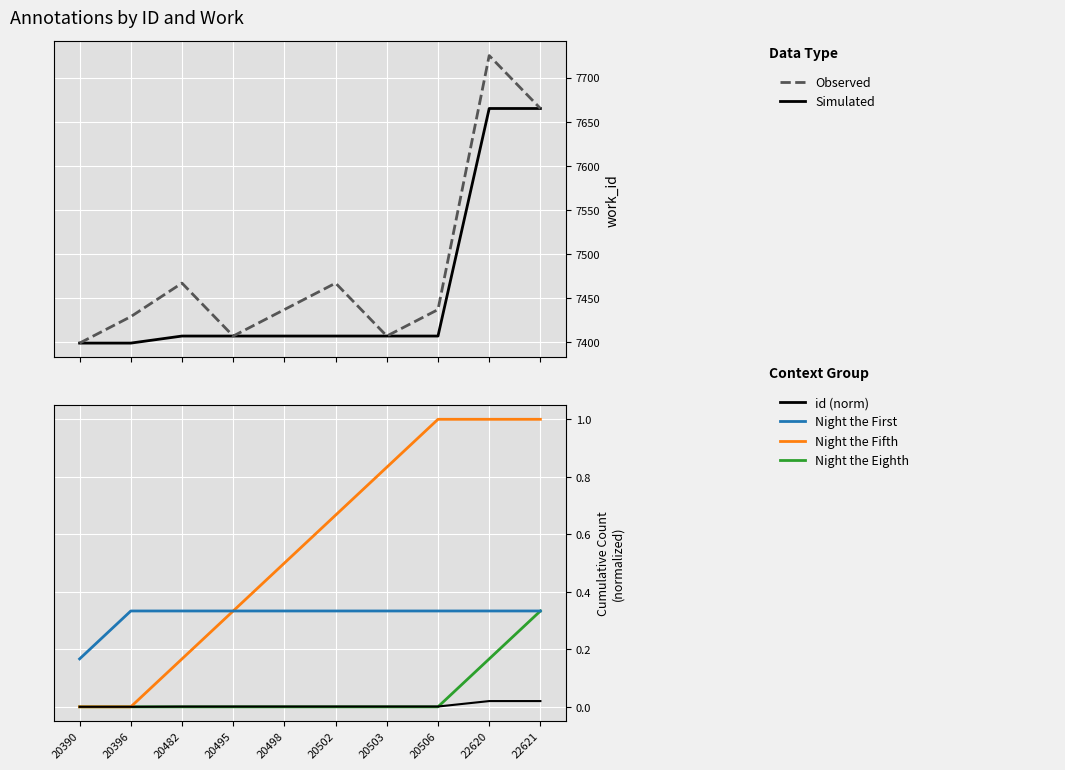

Reading left to right, extract all data points from this chart.

work_id (Simulated): 20390=7399.0	20396=7399.0	20482=7407.0	20495=7407.0	20498=7407.0	20502=7407.0	20503=7407.0	20506=7407.0	22620=7665.0	22621=7665.0
work_id (Observed): 20390=7399.0	20396=7429.0	20482=7467.0	20495=7407.0	20498=7437.0	20502=7467.0	20503=7407.0	20506=7437.0	22620=7725.0	22621=7665.0
Night the Eighth: 20390=0.0	20396=0.0	20482=0.0	20495=0.0	20498=0.0	20502=0.0	20503=0.0	20506=0.0	22620=0.2	22621=0.3
Night the Fifth: 20390=0.0	20396=0.0	20482=0.2	20495=0.3	20498=0.5	20502=0.7	20503=0.8	20506=1.0	22620=1.0	22621=1.0
Night the First: 20390=0.2	20396=0.3	20482=0.3	20495=0.3	20498=0.3	20502=0.3	20503=0.3	20506=0.3	22620=0.3	22621=0.3
id (norm): 20390=0.0	20396=0.0	20482=0.0	20495=0.0	20498=0.0	20502=0.0	20503=0.0	20506=0.0	22620=0.0	22621=0.0